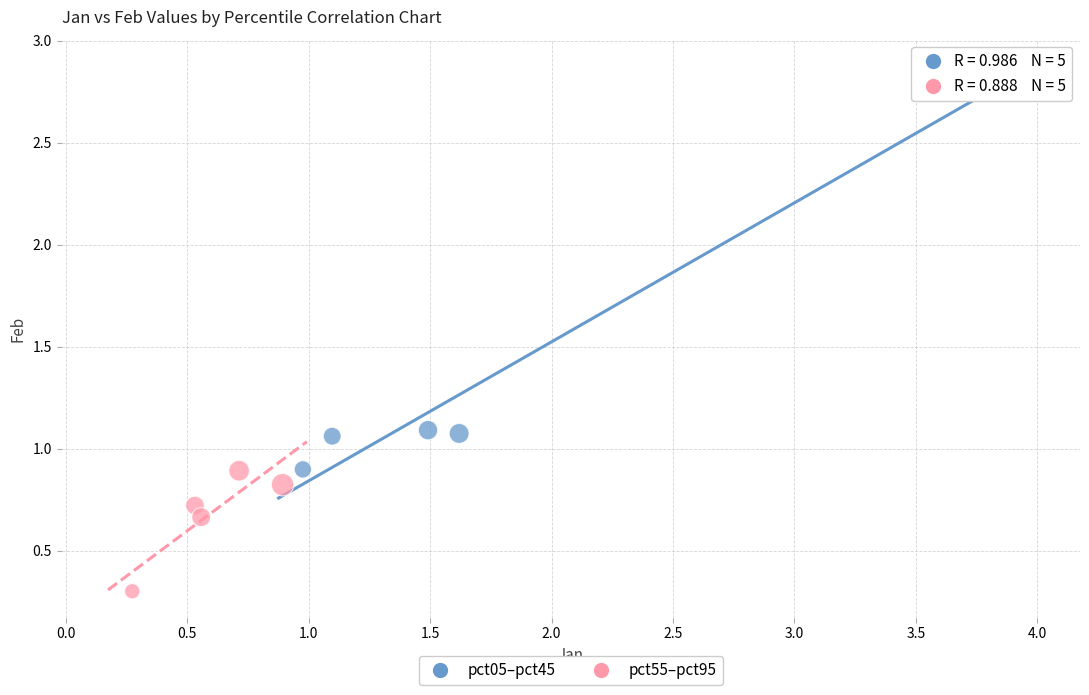

Which series reaches the minimum Y coordinate?

pct55–pct95